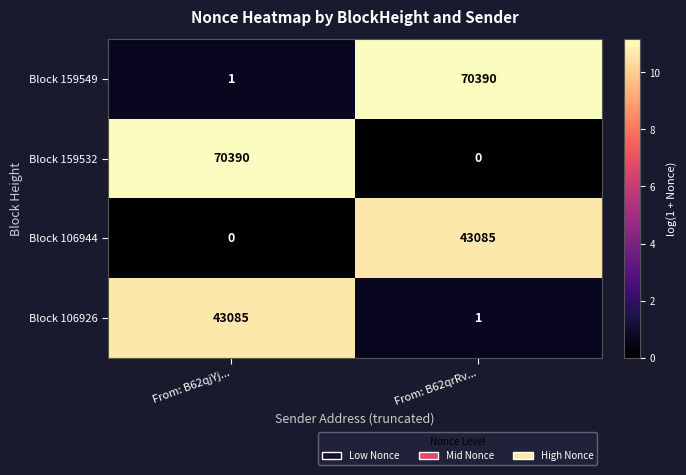

What is the sum of the Block 106926 values at From: B62qjYj... and From: B62qrRv...?

43086